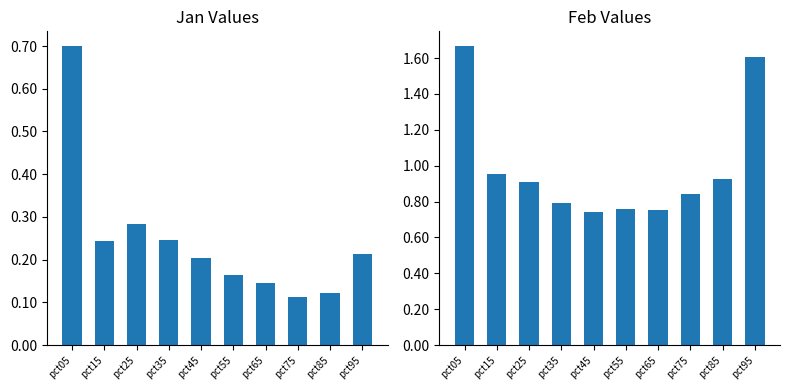

List the labels in order of Feb value, largest first.

pct05, pct95, pct15, pct85, pct25, pct75, pct35, pct55, pct65, pct45